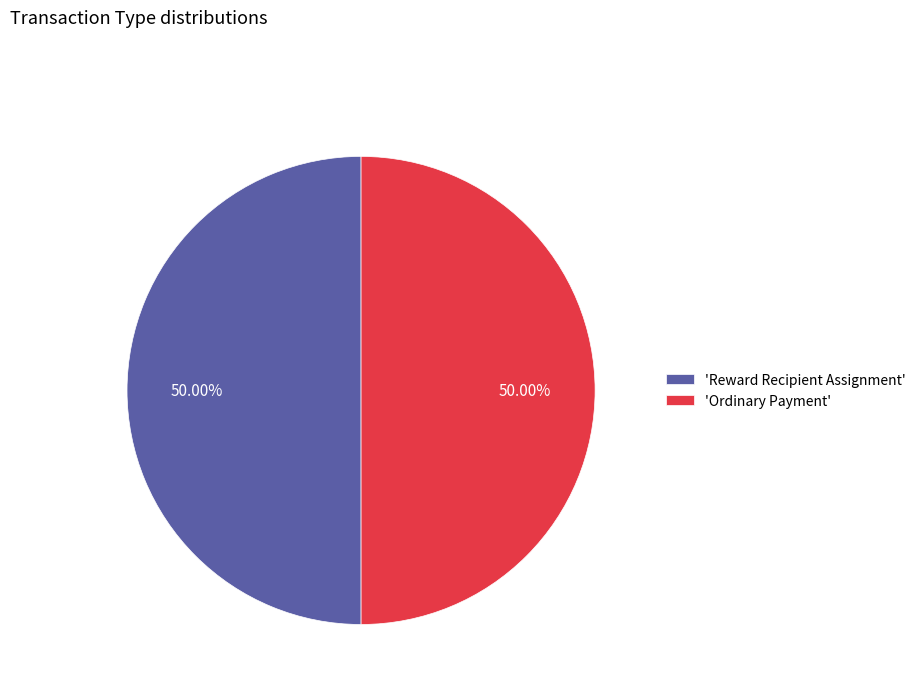

Combined, do 'Reward Recipient Assignment' and 'Ordinary Payment' account for over 50%?

Yes